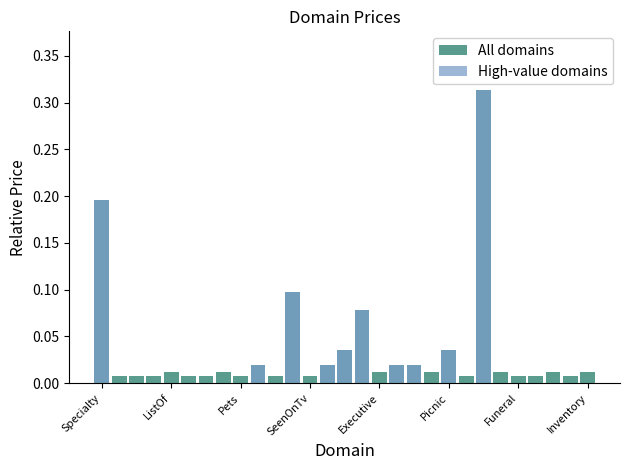

How many categories are shown in the chart?

29